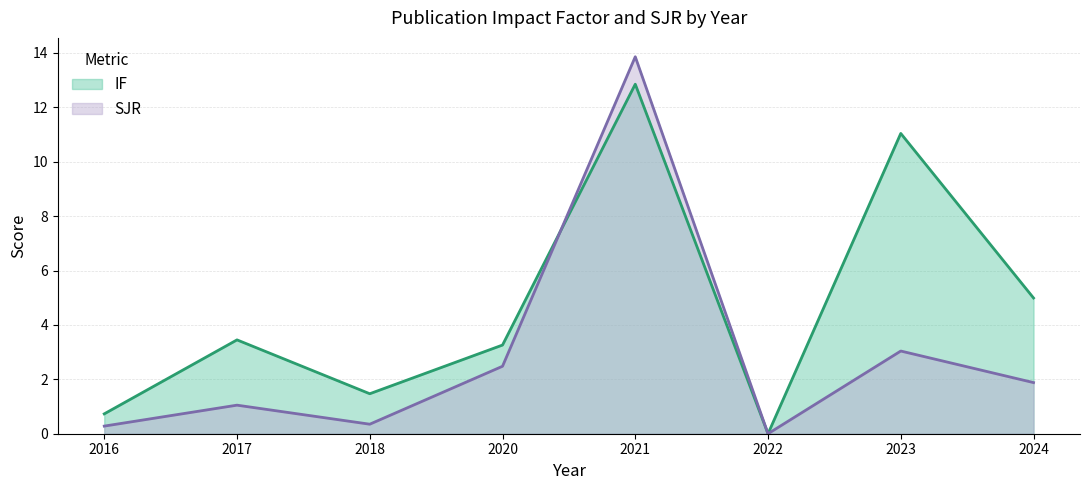

What is the difference between the SJR (line) values at 2022 and 2020?

2.5